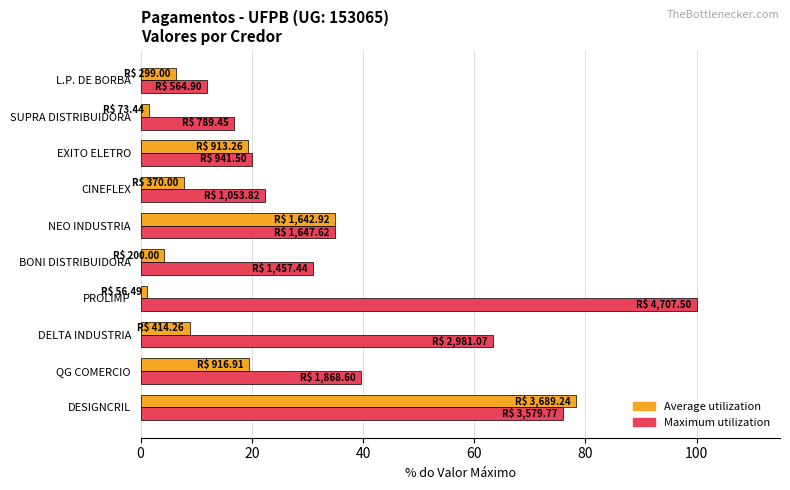

Is the value of Maximum utilization at EXITO ELETRO greater than the value of Average utilization at PROLIMP?

Yes